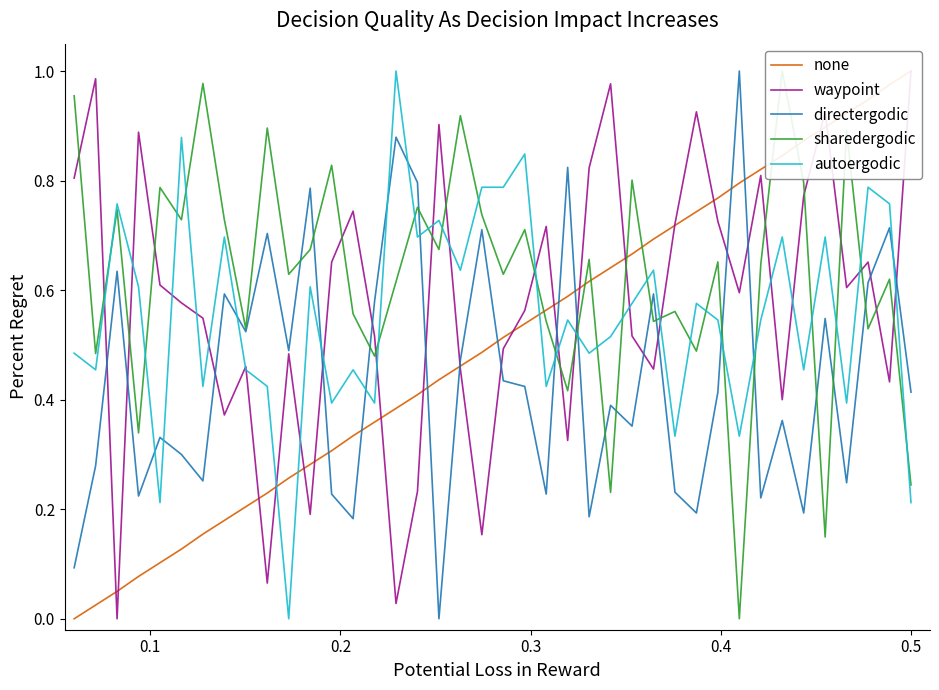

Reading right to left, what are all the values shown in this chart?

none: 1.0	1.0	0.9	0.9	0.9	0.9	0.8	0.8	0.8	0.8	0.7	0.7	0.7	0.7	0.6	0.6	0.6	0.6	0.5	0.5	0.5	0.5	0.4	0.4	0.4	0.4	0.3	0.3	0.3	0.3	0.2	0.2	0.2	0.2	0.1	0.1	0.1	0.1	0.0	0.0
waypoint: 1.0	0.4	0.7	0.6	0.9	0.8	0.4	0.8	0.6	0.7	0.9	0.7	0.5	0.5	1.0	0.8	0.3	0.7	0.6	0.5	0.2	0.5	0.9	0.2	0.0	0.5	0.7	0.7	0.2	0.5	0.1	0.5	0.4	0.5	0.6	0.6	0.9	0.0	1.0	0.8
directergodic: 0.4	0.7	0.6	0.2	0.5	0.2	0.4	0.2	1.0	0.4	0.2	0.2	0.6	0.4	0.4	0.2	0.8	0.2	0.4	0.4	0.7	0.5	0.0	0.8	0.9	0.6	0.2	0.2	0.8	0.5	0.7	0.5	0.6	0.3	0.3	0.3	0.2	0.6	0.3	0.1
sharedergodic: 0.2	0.6	0.5	0.9	0.1	0.8	1.0	0.6	0.0	0.7	0.5	0.6	0.5	0.8	0.2	0.7	0.4	0.5	0.7	0.6	0.7	0.9	0.7	0.8	0.6	0.5	0.6	0.8	0.7	0.6	0.9	0.5	0.7	1.0	0.7	0.8	0.3	0.7	0.5	1.0
autoergodic: 0.2	0.8	0.8	0.4	0.7	0.5	0.7	0.5	0.3	0.5	0.6	0.3	0.6	0.6	0.5	0.5	0.5	0.4	0.8	0.8	0.8	0.6	0.7	0.7	1.0	0.4	0.5	0.4	0.6	0.0	0.4	0.5	0.7	0.4	0.9	0.2	0.6	0.8	0.5	0.5